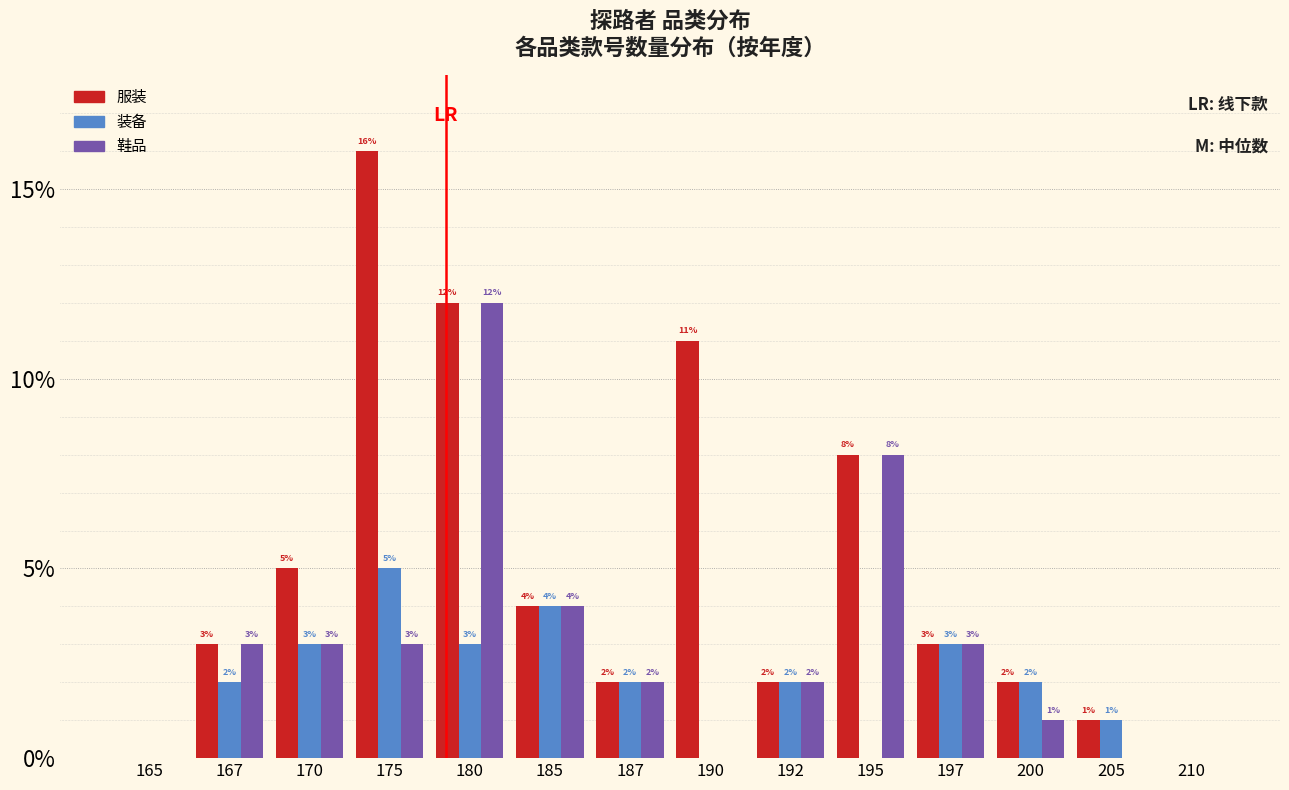

Reading left to right, transcribe all the data shown in this chart.

服装: 165=0	167=3	170=5	175=16	180=12	185=4	187=2	190=11	192=2	195=8	197=3	200=2	205=1	210=0
装备: 165=0	167=2	170=3	175=5	180=3	185=4	187=2	190=0	192=2	195=0	197=3	200=2	205=1	210=0
鞋品: 165=0	167=3	170=3	175=3	180=12	185=4	187=2	190=0	192=2	195=8	197=3	200=1	205=0	210=0